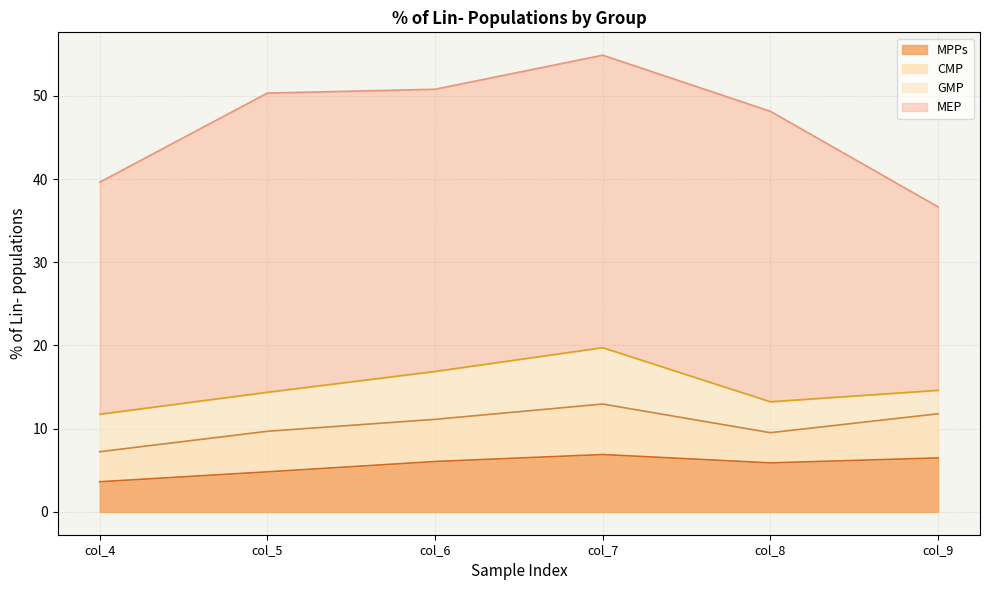

At which category does MPPs reach its first local valley?

col_8